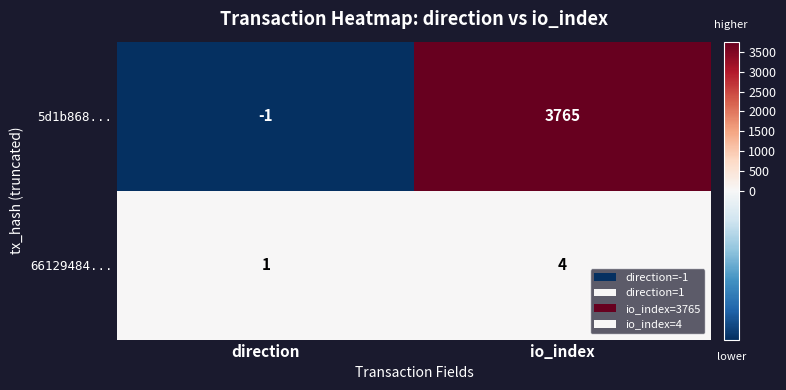

Reading left to right, transcribe all the data shown in this chart.

5d1b868...: direction=-1	io_index=3765
66129484...: direction=1	io_index=4